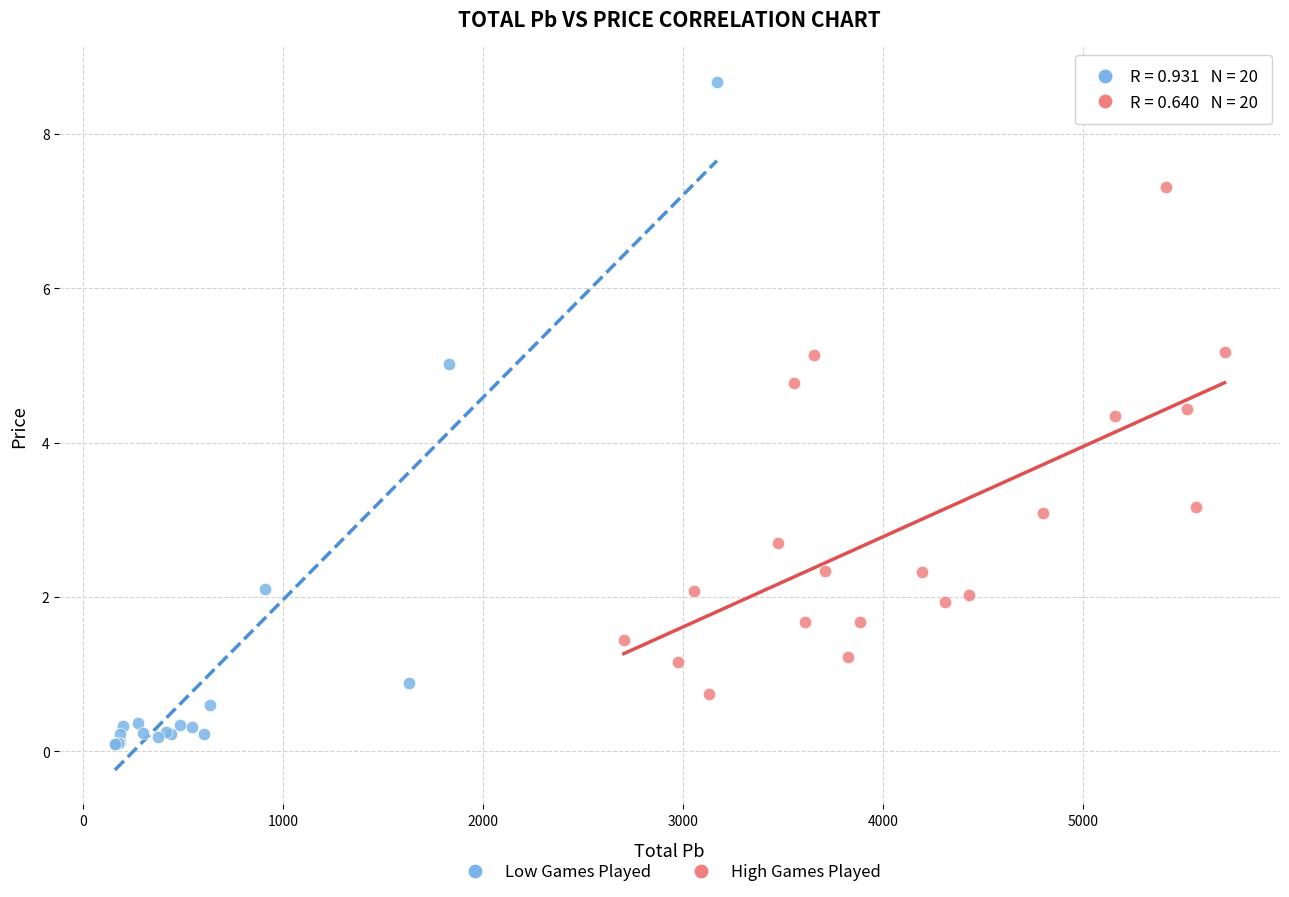

Which series has the largest Y range (max minus min)?

Low Games Played